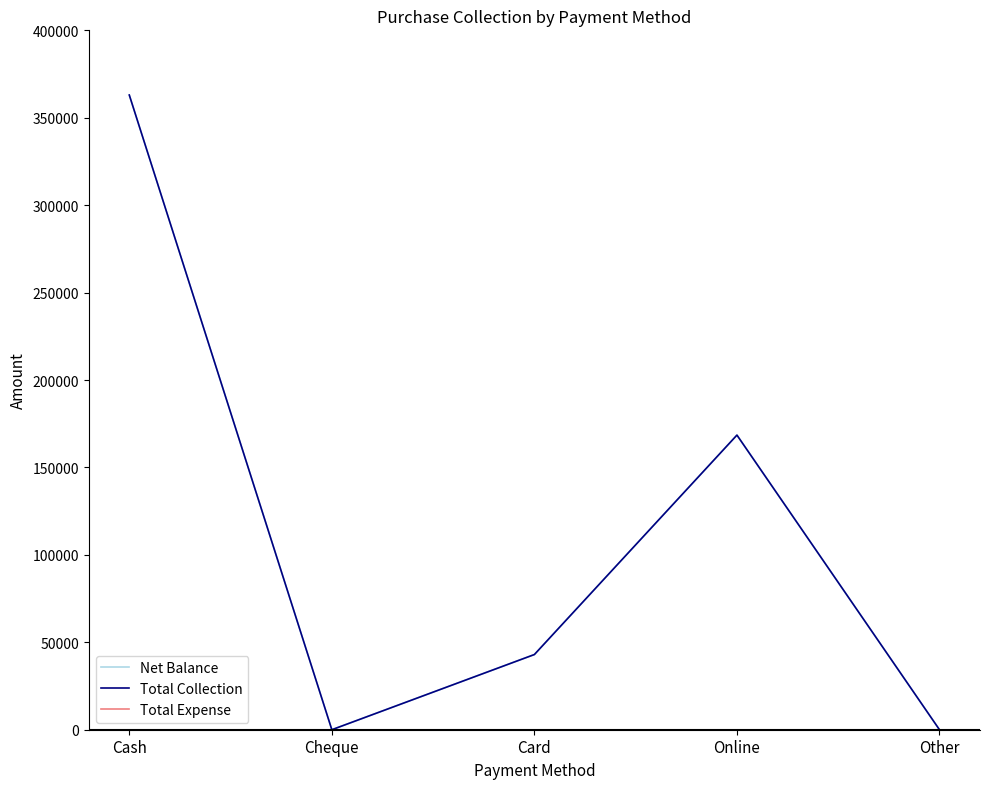

What is the total value across all series at Cash?

726000